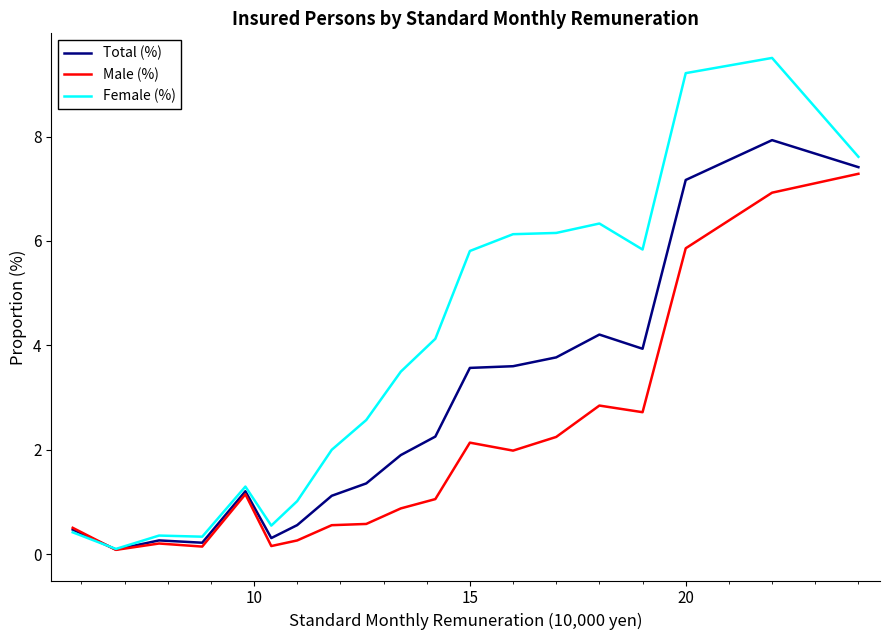

What is the maximum value for Female (%)?

9.5